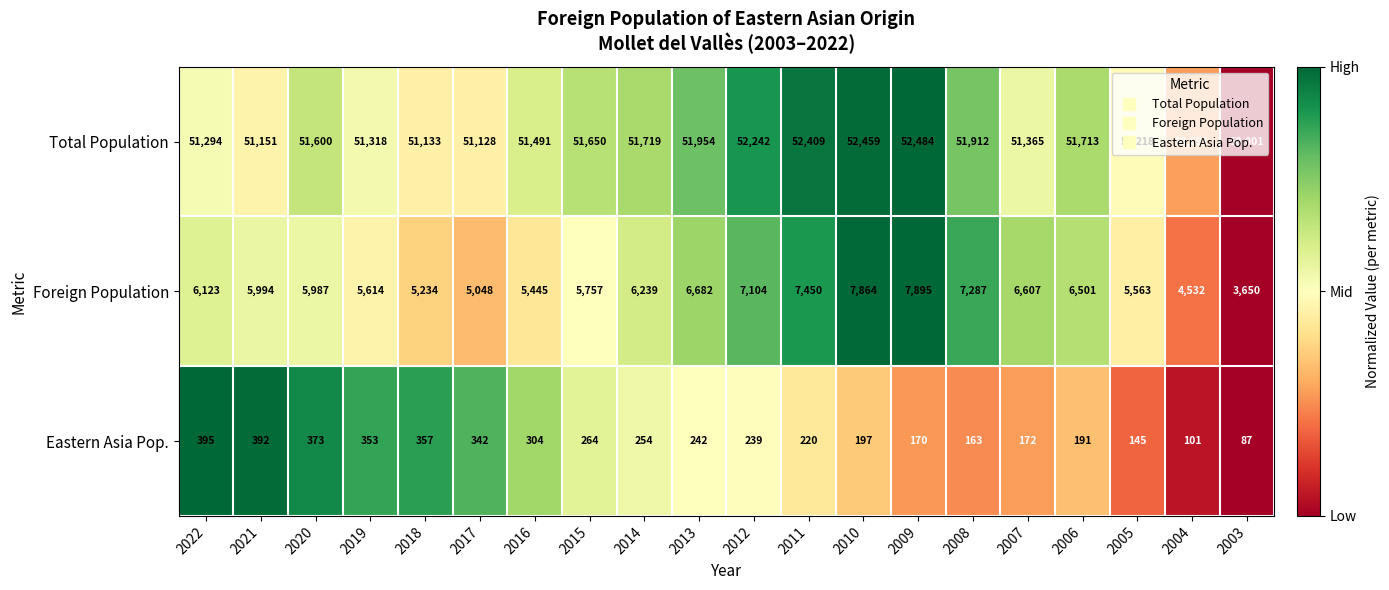

Between 2017 and 2009, which series saw the biggest shift?

Foreign Population